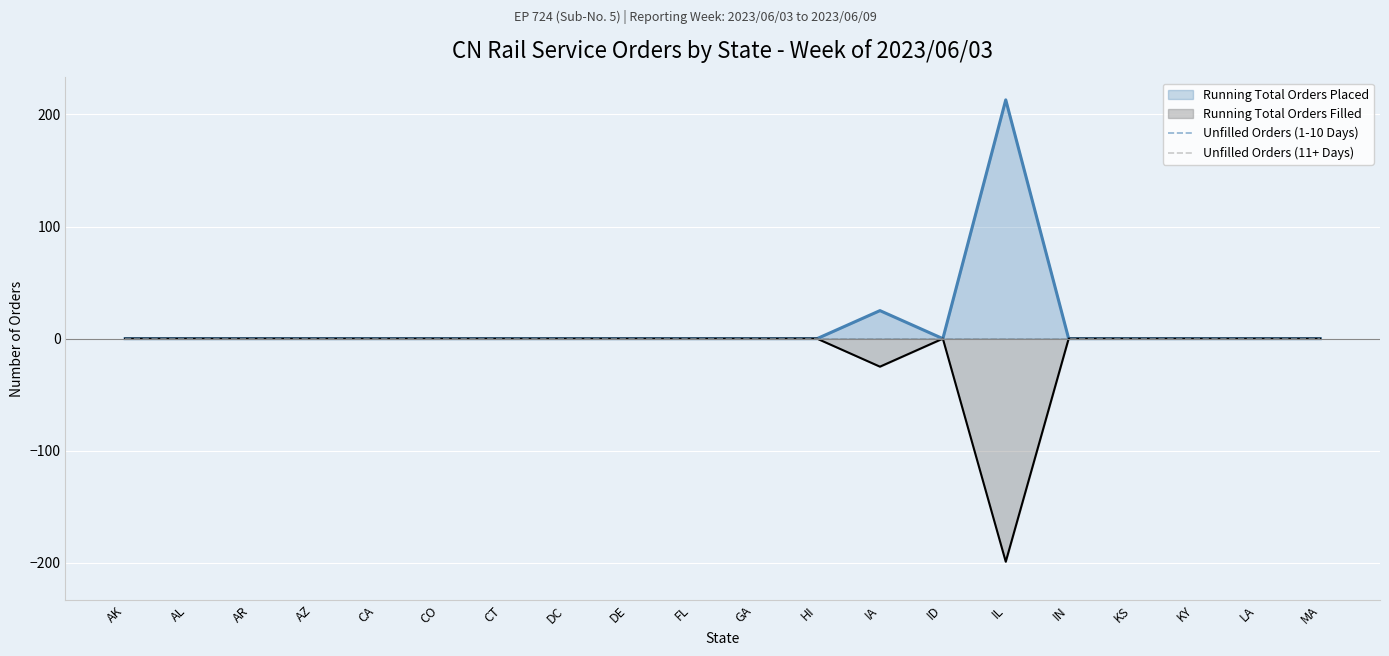

Reading right to left, extract all data points from this chart.

Running Total Orders Placed: 0	0	0	0	0	213	0	25	0	0	0	0	0	0	0	0	0	0	0	0
Running Total Orders Filled: 0	0	0	0	0	-199	0	-25	0	0	0	0	0	0	0	0	0	0	0	0